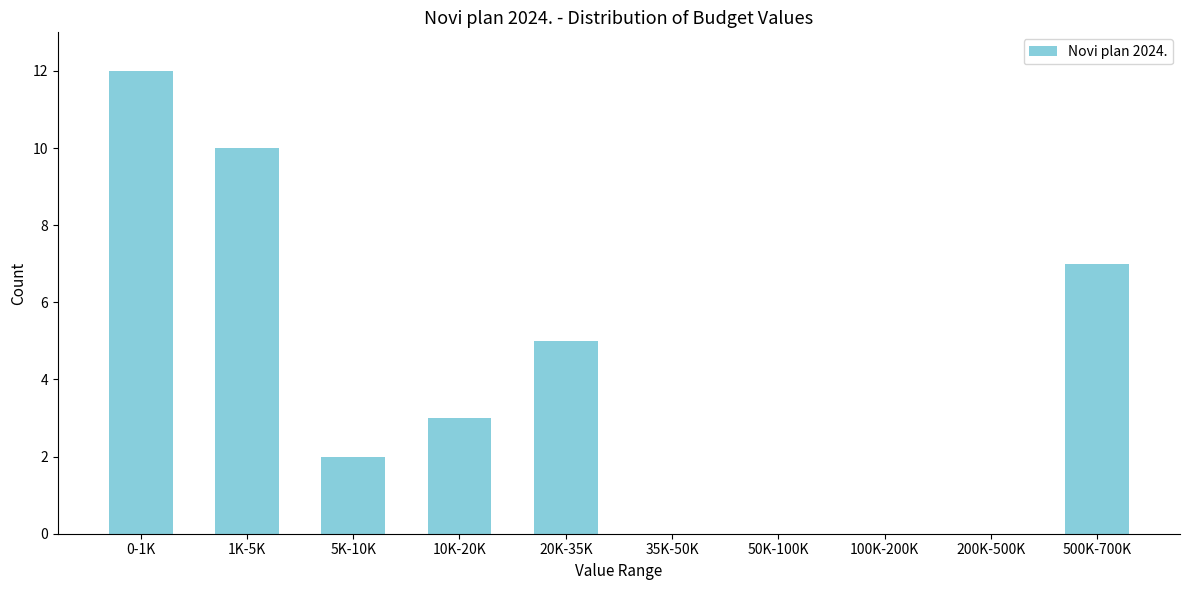

Reading right to left, what are all the values shown in this chart?

500K-700K=7	200K-500K=0	100K-200K=0	50K-100K=0	35K-50K=0	20K-35K=5	10K-20K=3	5K-10K=2	1K-5K=10	0-1K=12